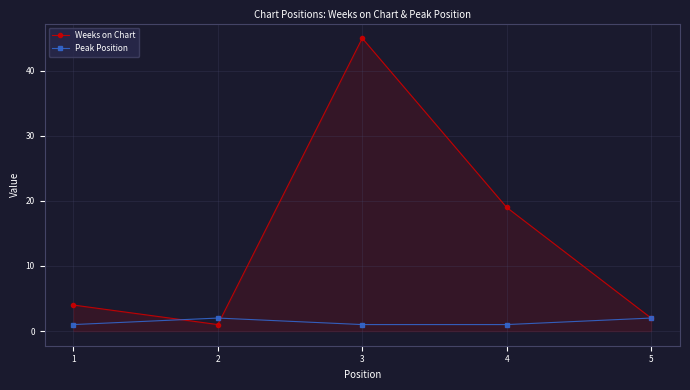

What is the value of the Weeks on Chart point at the 3rd from the left?

45